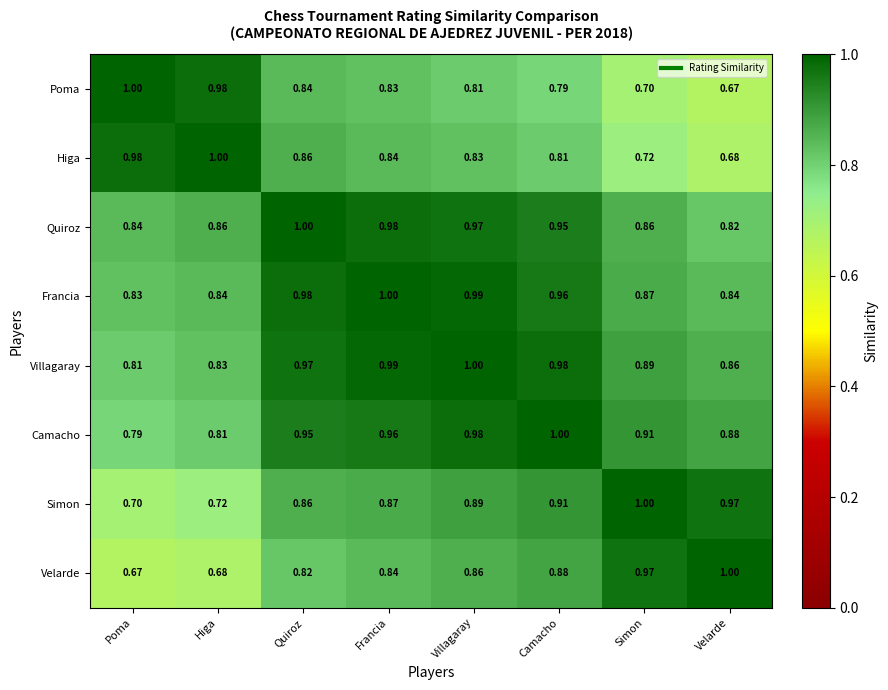

At which category is the sum across all series the highest?

Villagaray